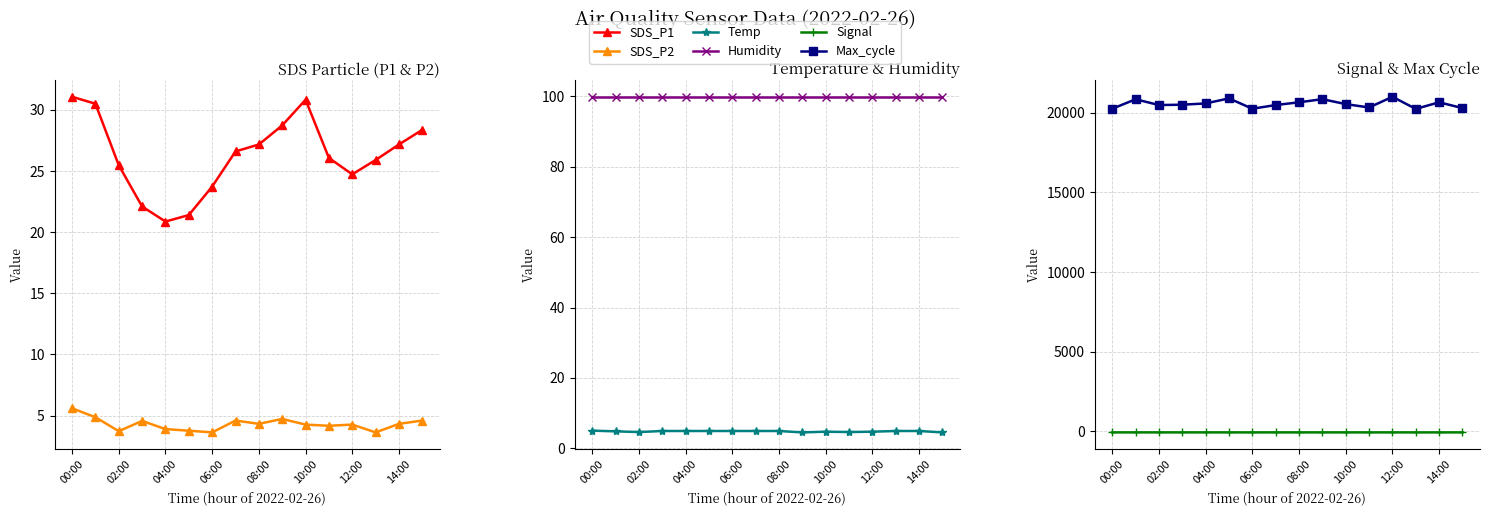

How many data points in Max_cycle are less than 20534?

8